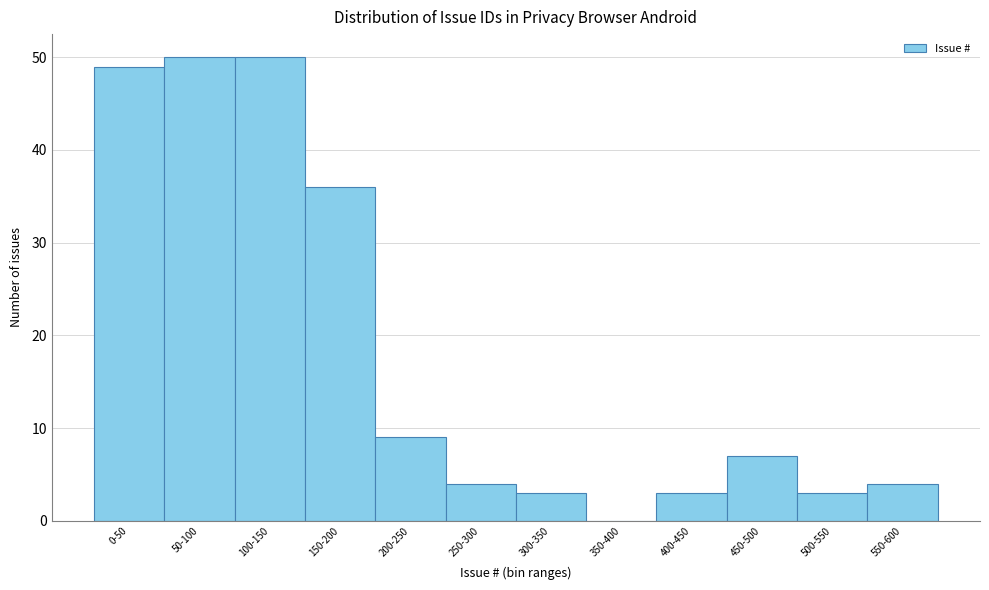

Reading left to right, list all the values displayed in this chart.

0-50=49	50-100=50	100-150=50	150-200=36	200-250=9	250-300=4	300-350=3	350-400=0	400-450=3	450-500=7	500-550=3	550-600=4